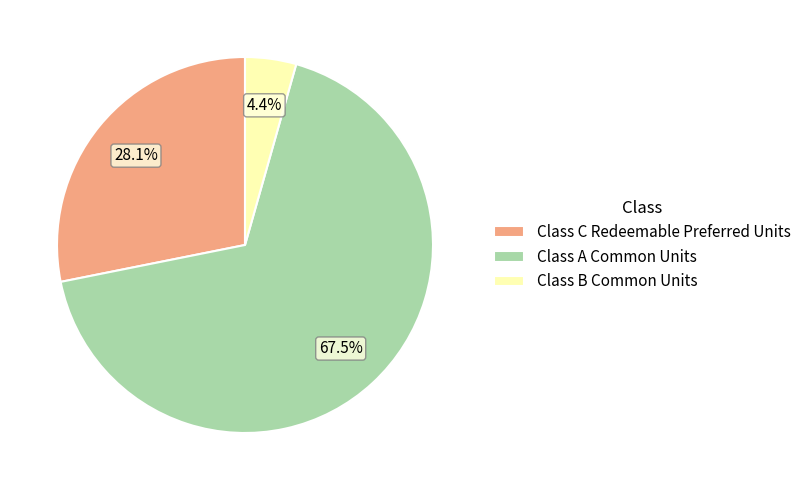

Which category has the biggest portion of the pie?

Class A Common Units